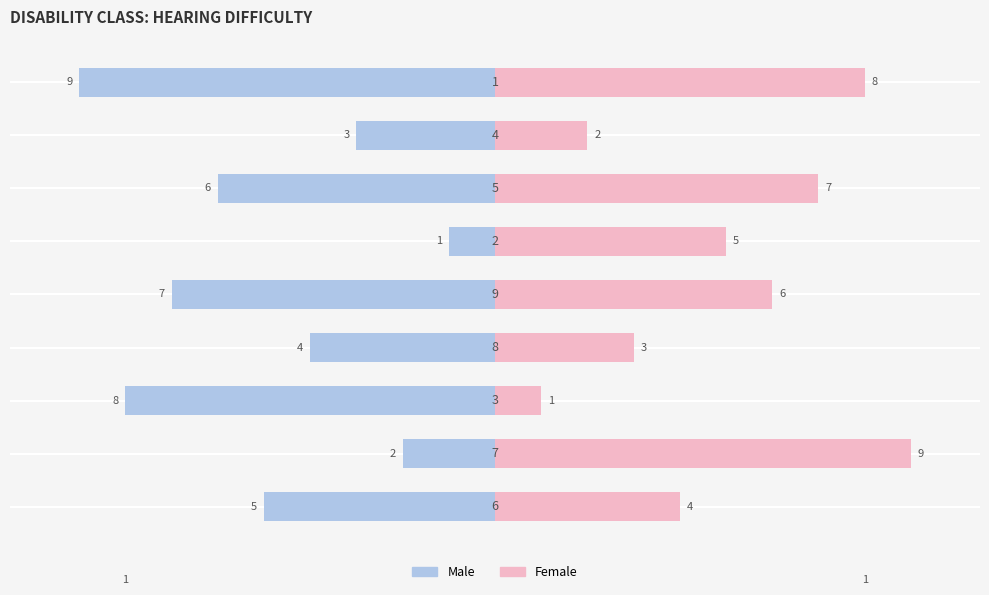

What are all the series names shown in the legend?

Male, Female